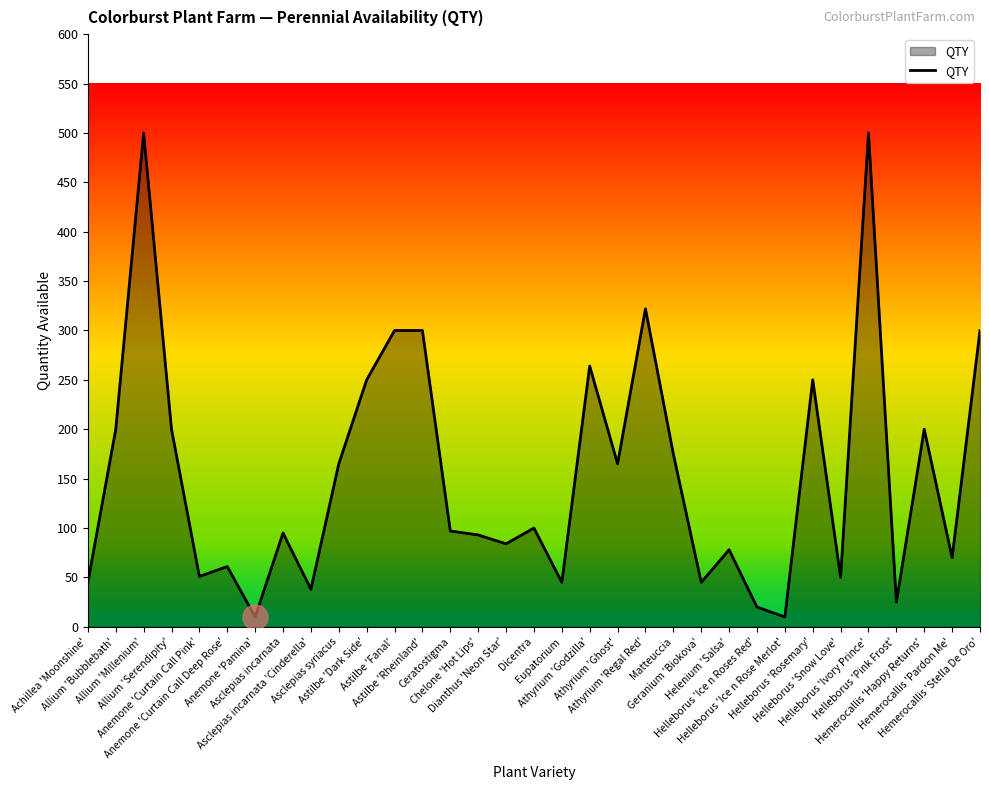

What is the difference between the maximum and minimum values?

490